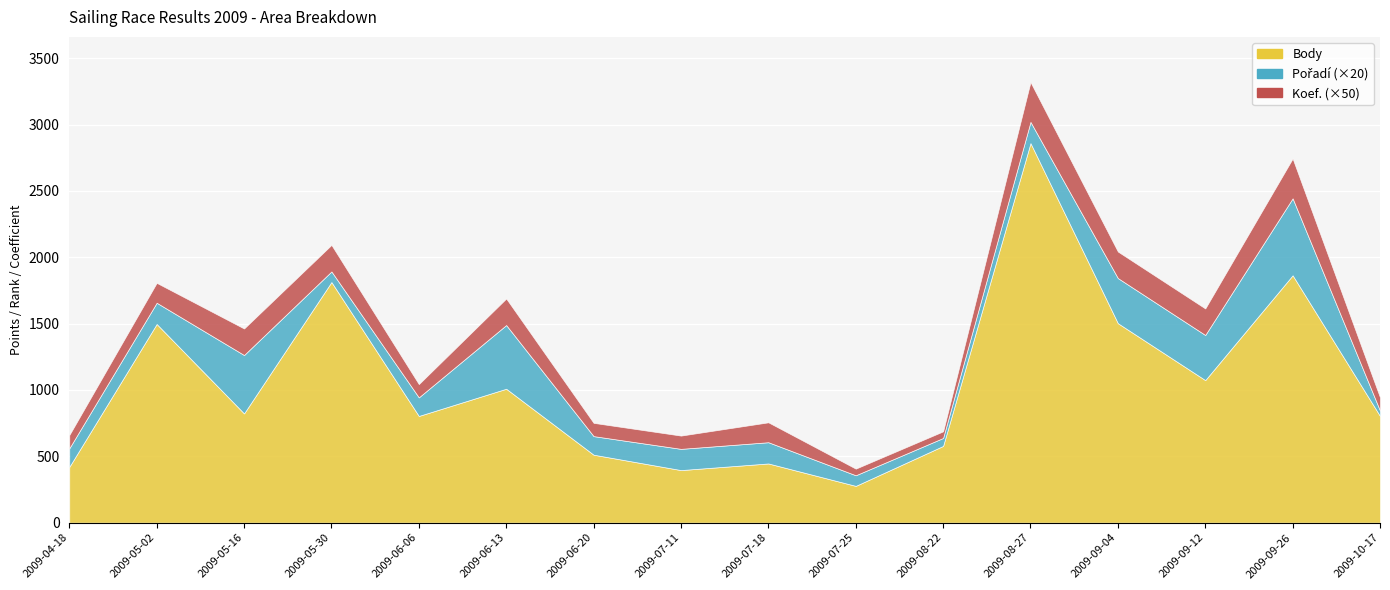

What are all the series names shown in the legend?

Body, Pořadí, Koef.